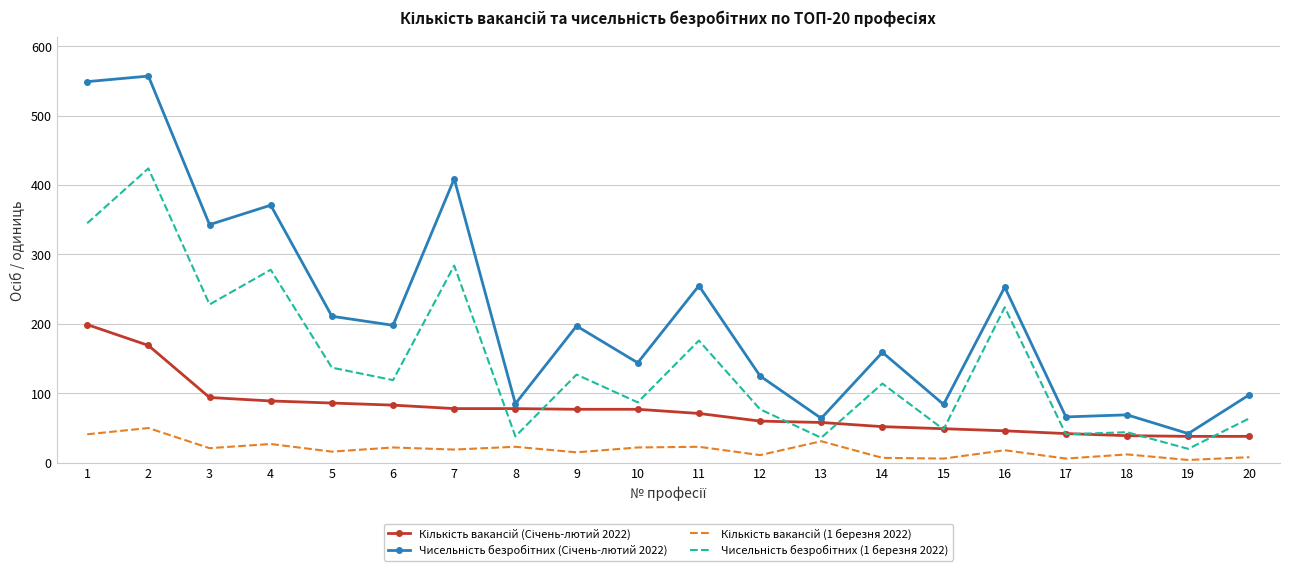

At which category does Чисельність безробітних (Січень-лютий 2022) reach its first local valley?

3